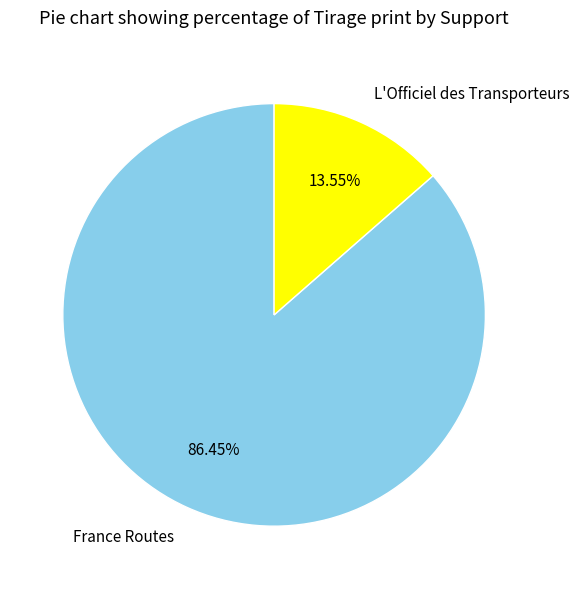

To the nearest percent, what portion does France Routes represent?

86%